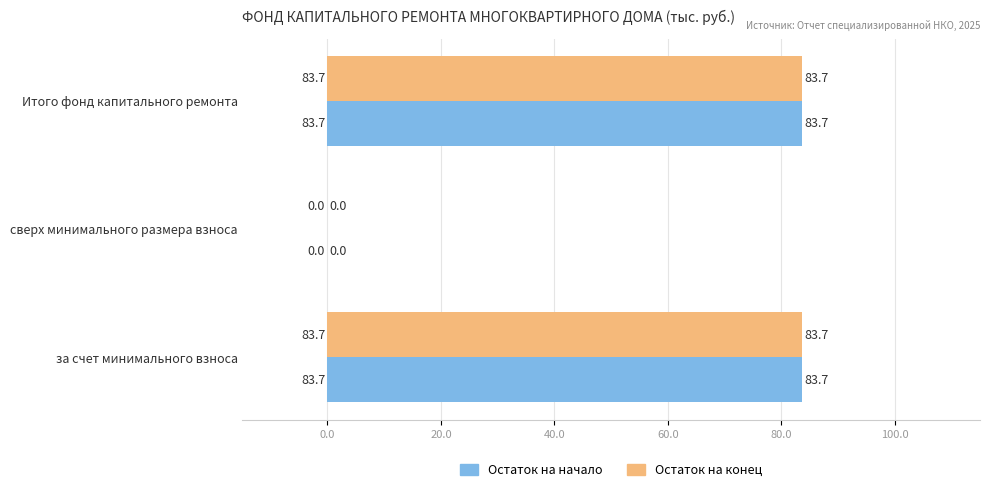

True or false: Остаток на конец has a value of 57.6 at сверх минимального размера взноса.

False